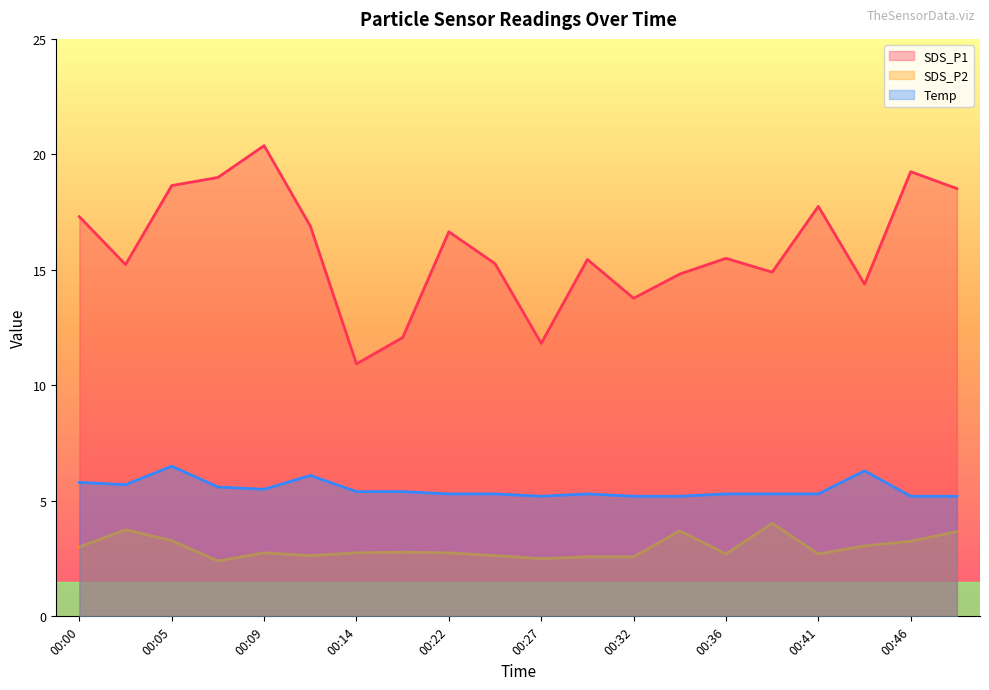

The Temp series shows 2.9 at 00:12. True or false?

False